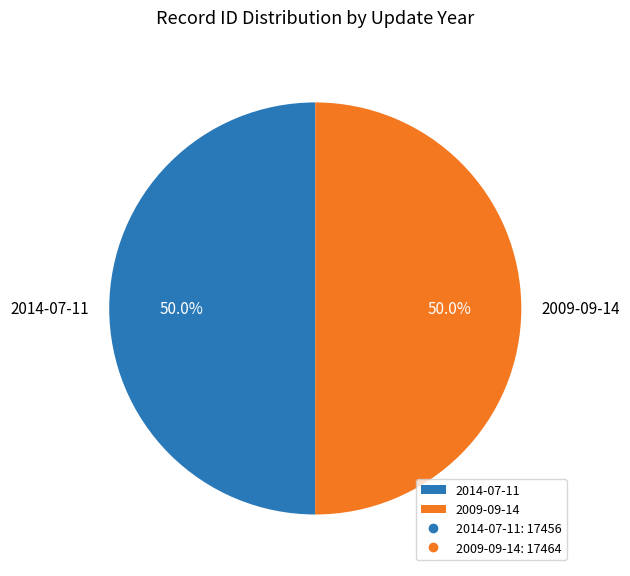

How many segments does this pie chart have?

2